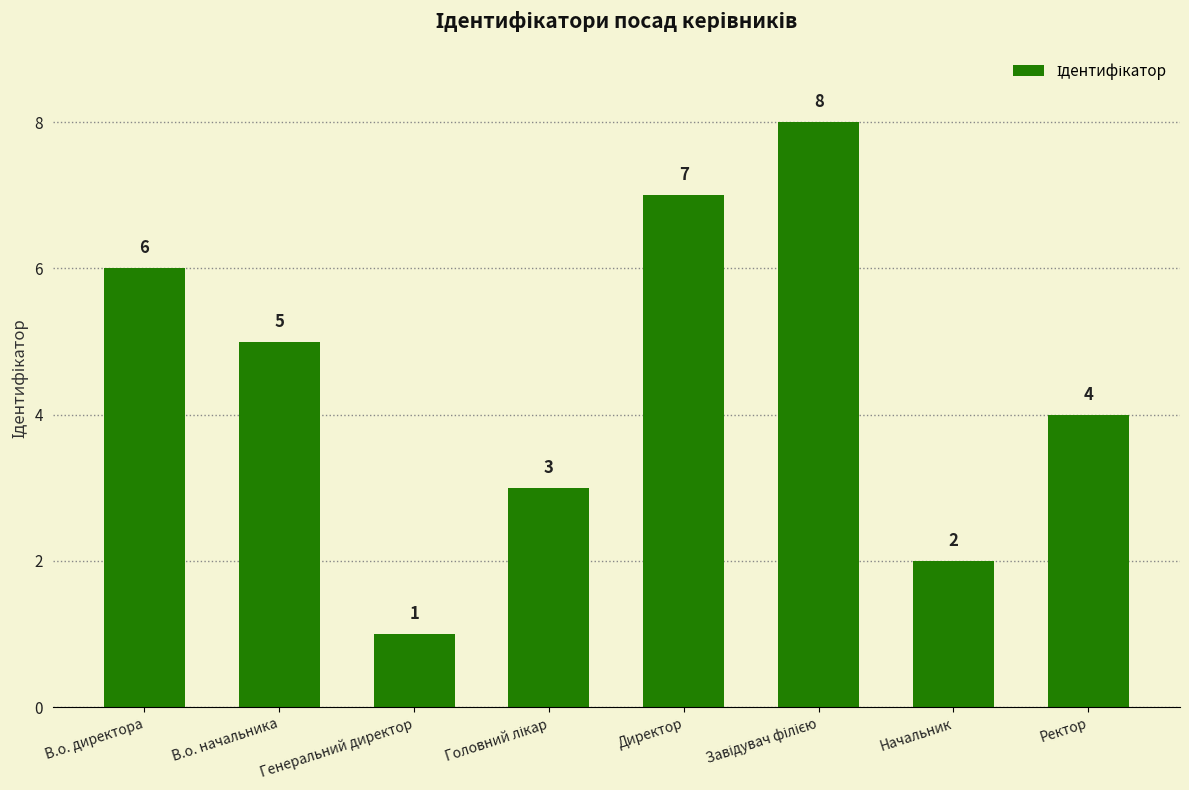

What is the value of the 7th bar from the left?

2